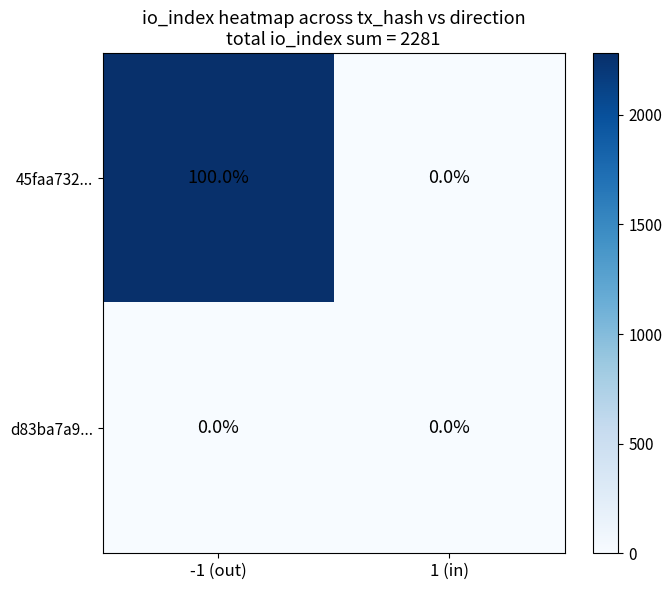

At which category is the sum across all series the highest?

-1 (out)